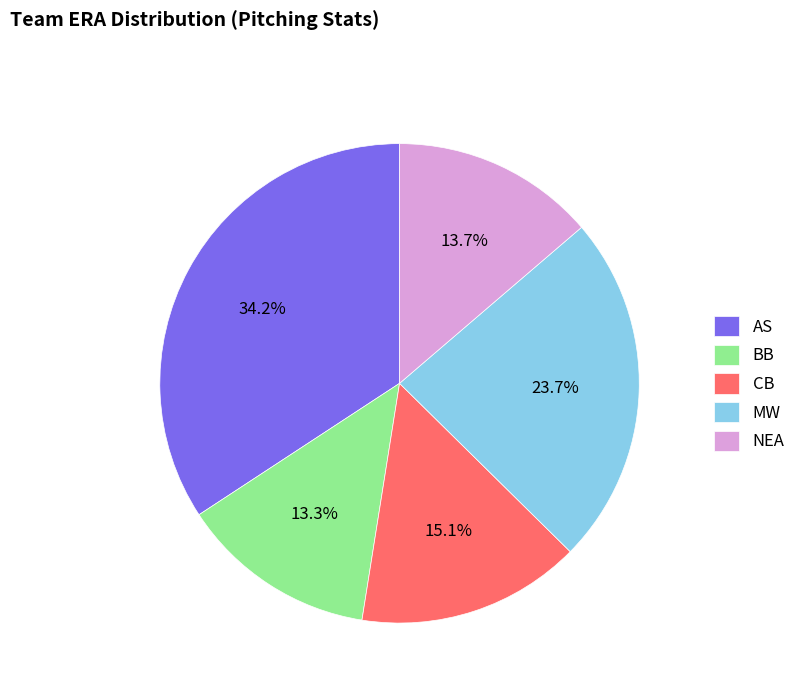

Which has a higher value, NEA or AS?

AS